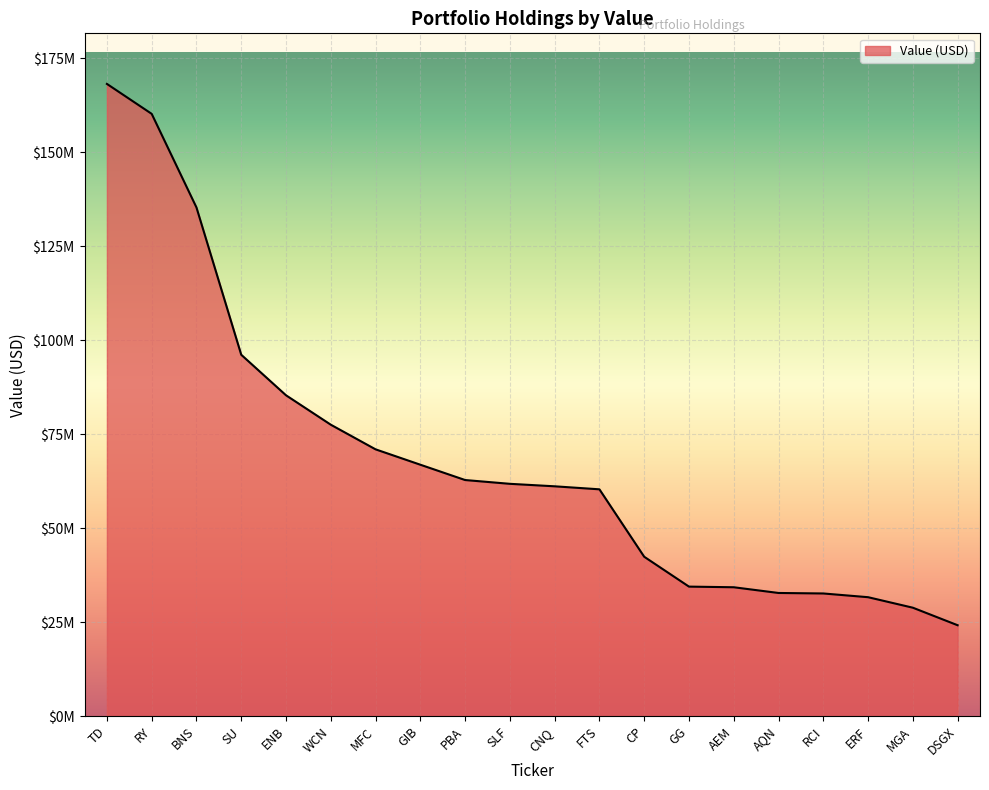

Between RY and SU, which is larger?

RY